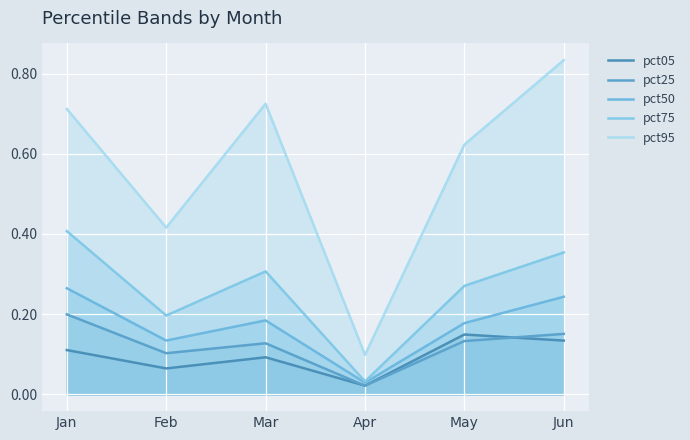

What is the approximate value of pct25 at May?

0.1